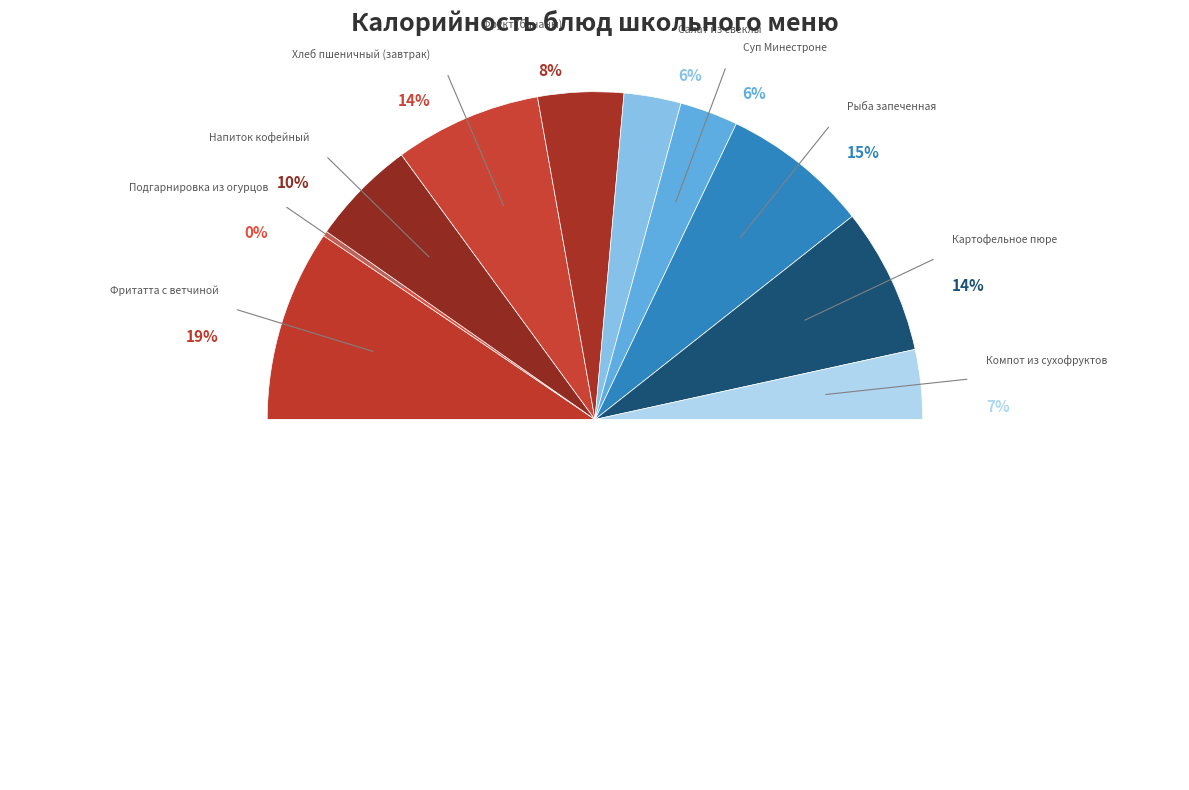

Is Суп Минестроне the majority of the pie?

No